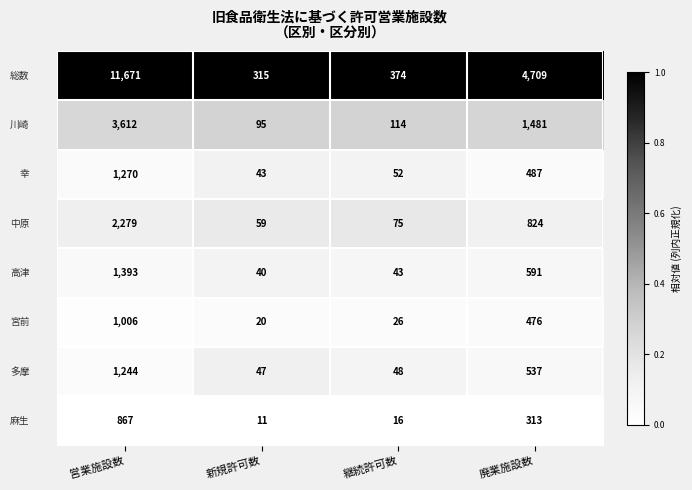

What is the maximum value shown in the chart?

11671